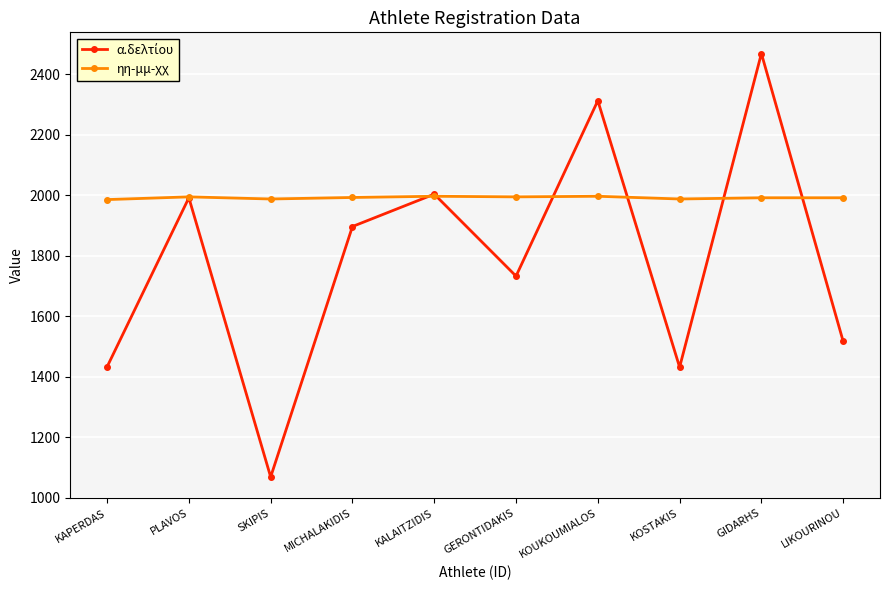

What is the greatest value displayed?

2468